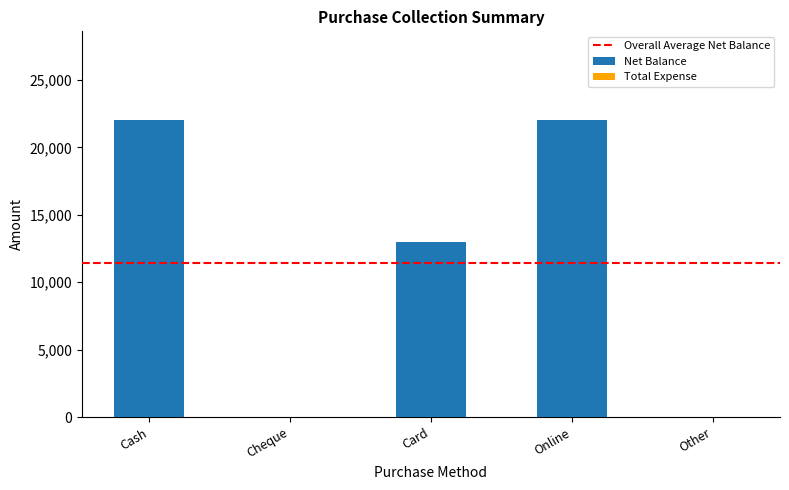

Where is the data nearest to the value 11000?

Card